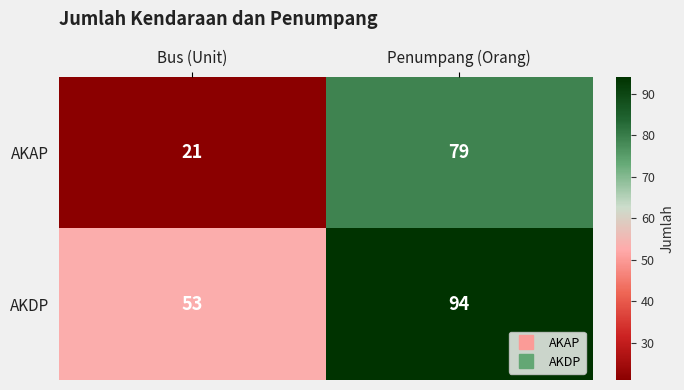

Which series has the largest total across all categories?

AKDP